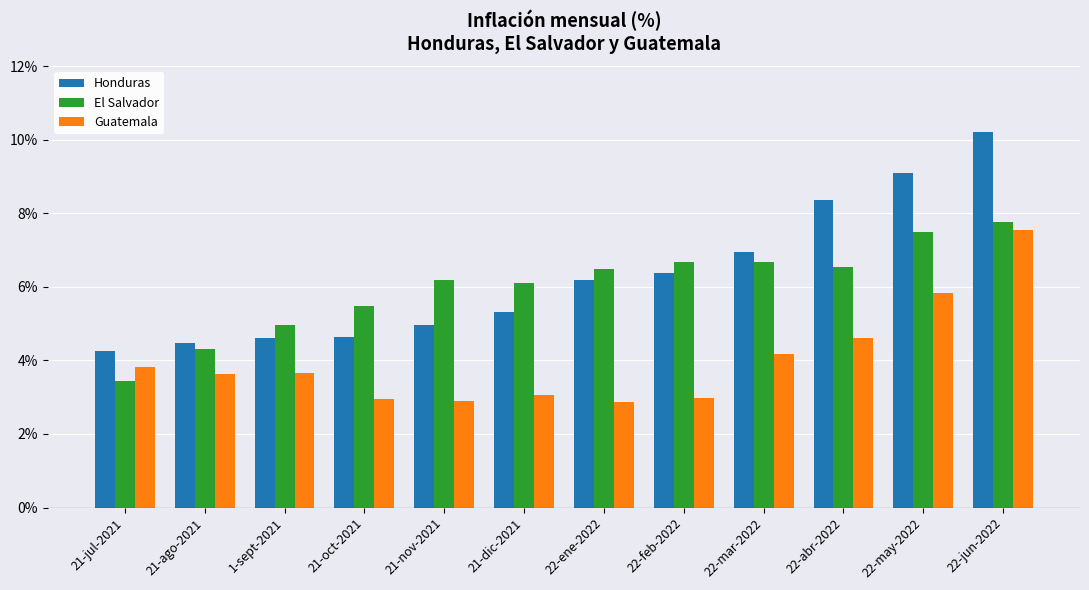

Is the value of Guatemala at 21-dic-2021 greater than the value of Honduras at 21-nov-2021?

No